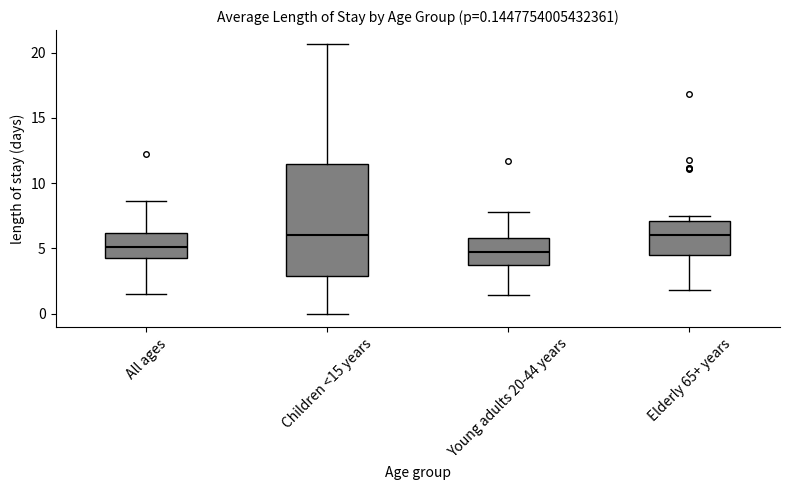

Comparing the boxes themselves (not the whiskers), which one is the tallest?

Children <15 years